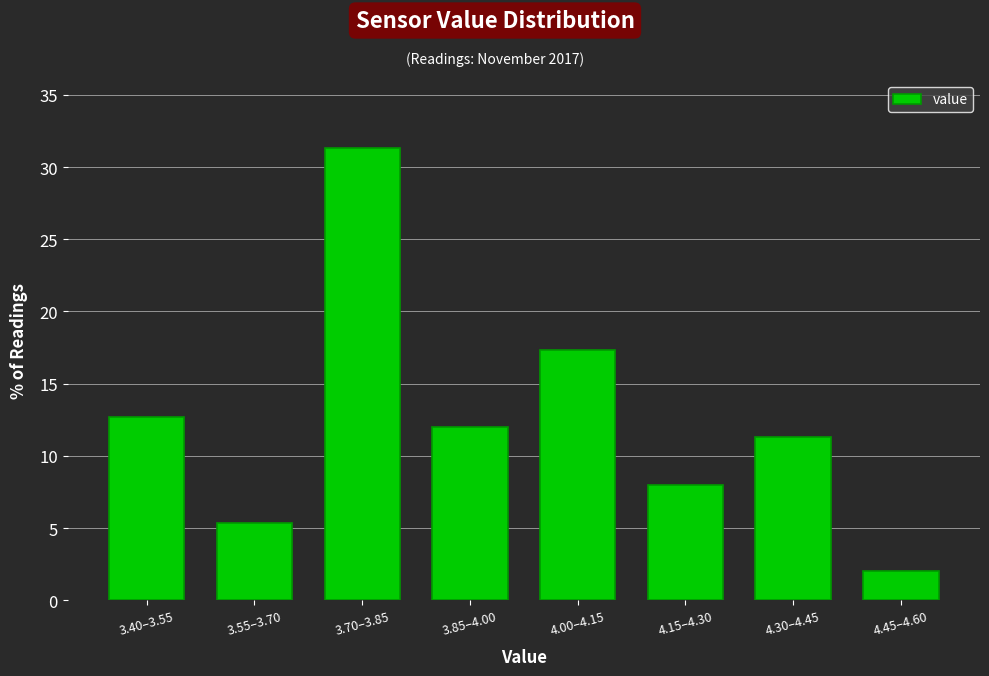

Reading left to right, transcribe all the data shown in this chart.

3.40–3.55=12.7	3.55–3.70=5.3	3.70–3.85=31.3	3.85–4.00=12.0	4.00–4.15=17.3	4.15–4.30=8.0	4.30–4.45=11.3	4.45–4.60=2.0